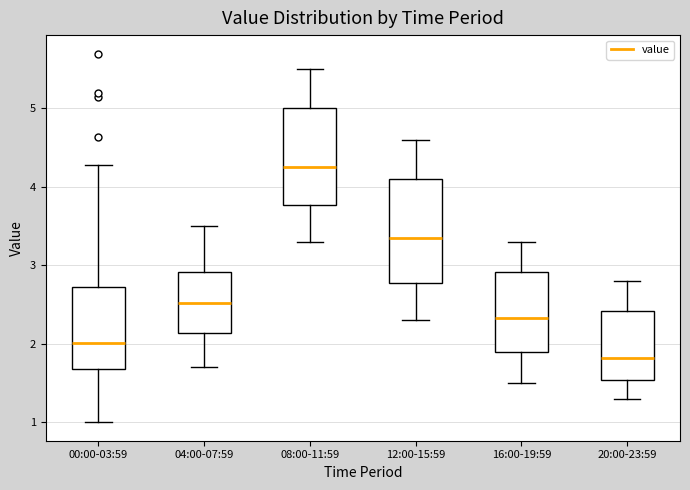

Reading left to right, transcribe this box plot: for each box, give where its median line is, the range the box spans, and where its two whiskers end, as read against the y-axis. The values are not printed on the chart, so give them approximately, as read against the axis.

00:00-03:59: median 2.0, box 1.7 to 2.7, whiskers 1.0 to 4.3
04:00-07:59: median 2.5, box 2.1 to 2.9, whiskers 1.7 to 3.5
08:00-11:59: median 4.3, box 3.8 to 5.0, whiskers 3.3 to 5.5
12:00-15:59: median 3.4, box 2.8 to 4.1, whiskers 2.3 to 4.6
16:00-19:59: median 2.3, box 1.9 to 2.9, whiskers 1.5 to 3.3
20:00-23:59: median 1.8, box 1.5 to 2.4, whiskers 1.3 to 2.8